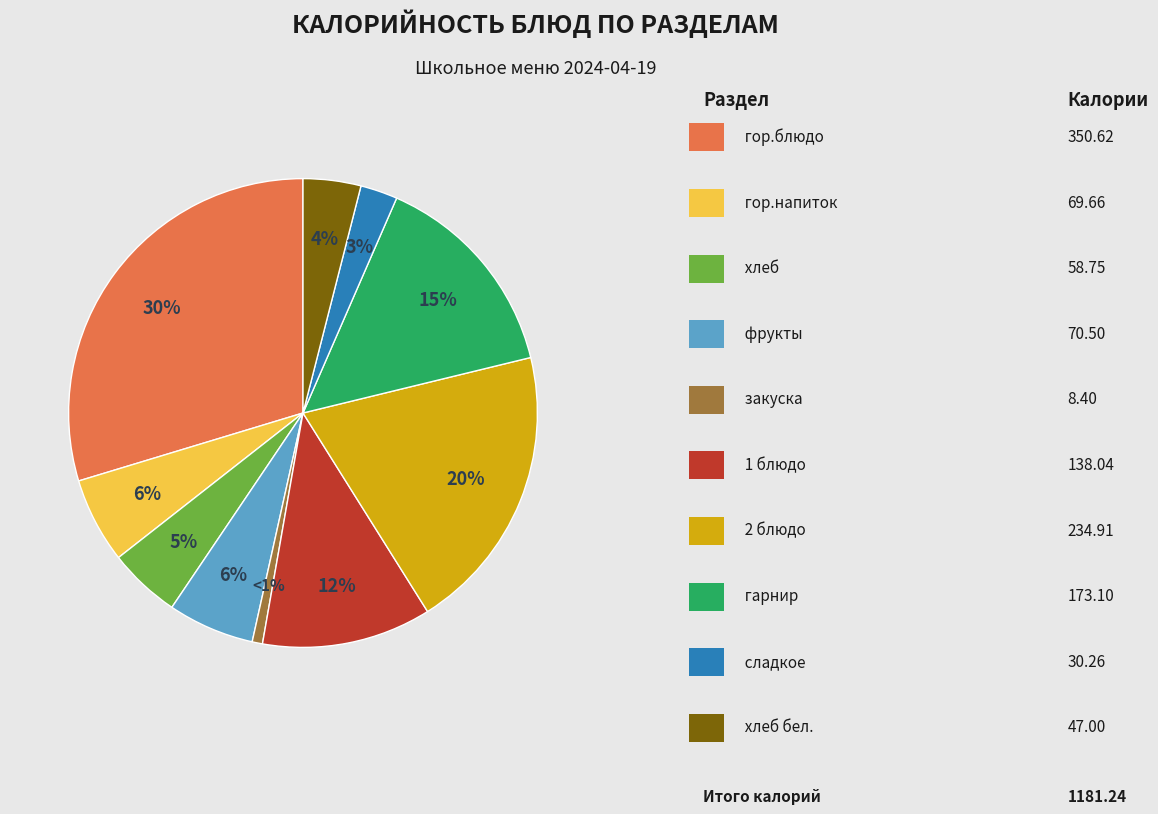

Is there a majority slice in this chart?

No